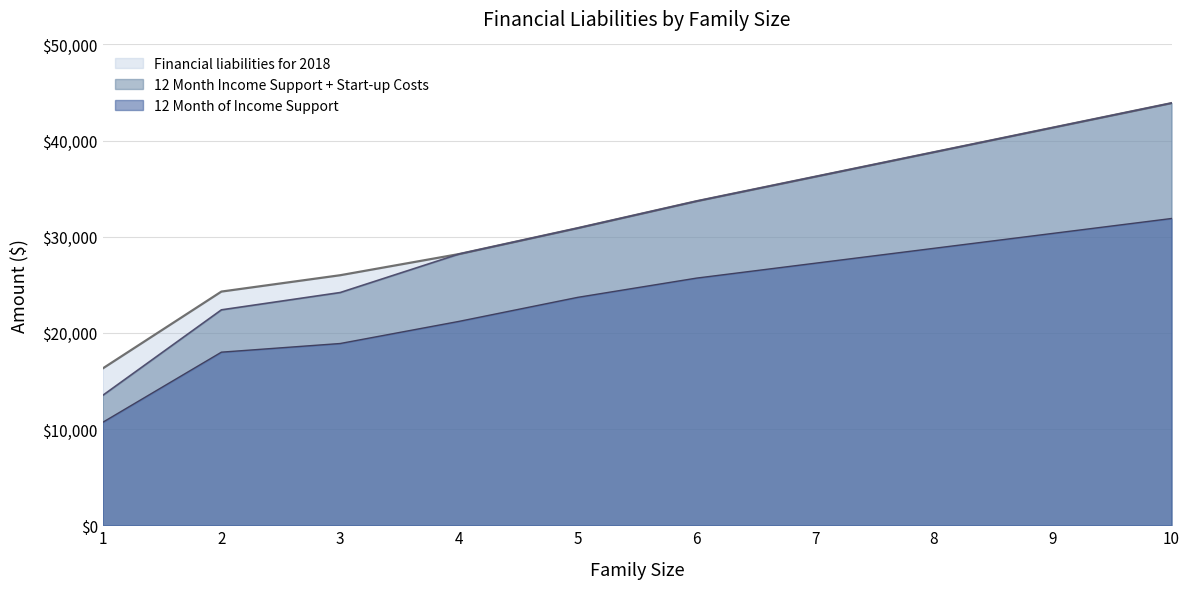

Between 1 and 8, which series saw the biggest shift?

12 Month Income Support + Start-up Costs